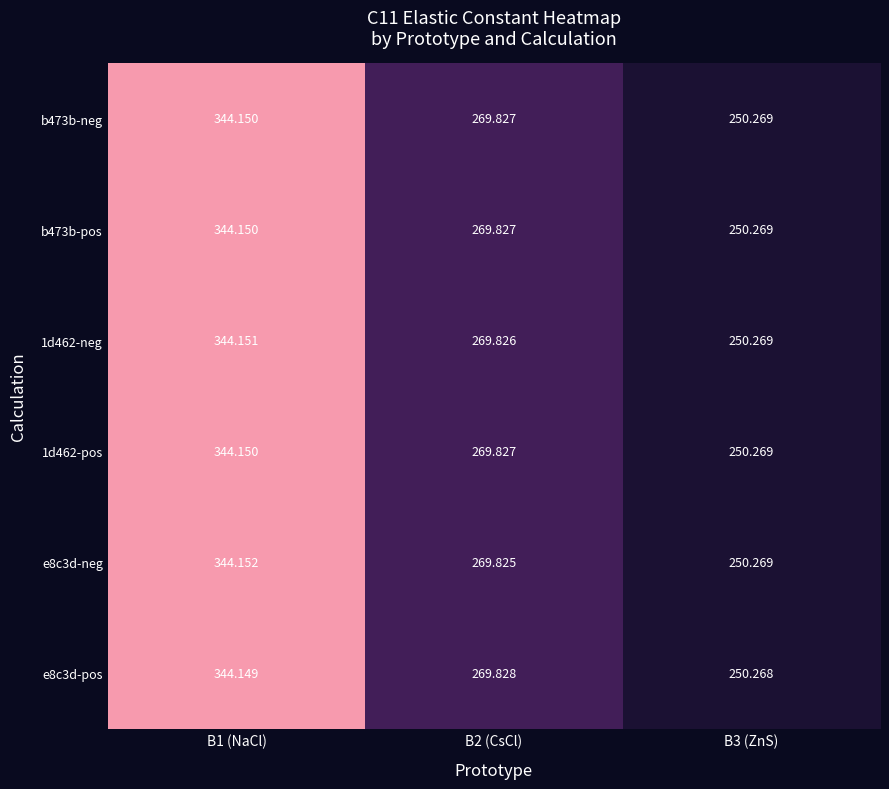

Is the value of e8c3d-pos at B2 (CsCl) greater than the value of 1d462-pos at B1 (NaCl)?

No